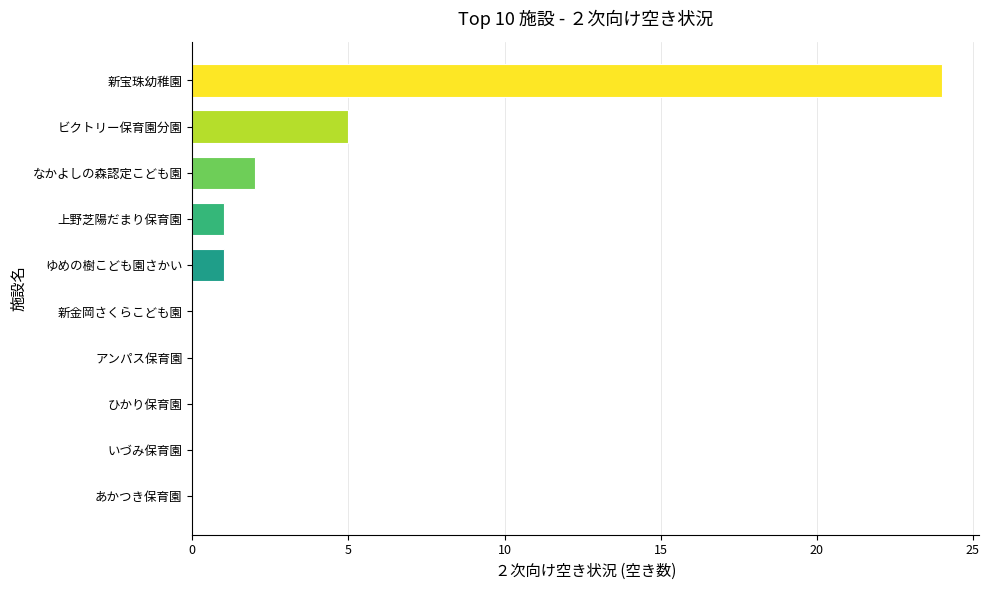

At which category does the chart reach its peak across all series?

新宝珠幼稚園